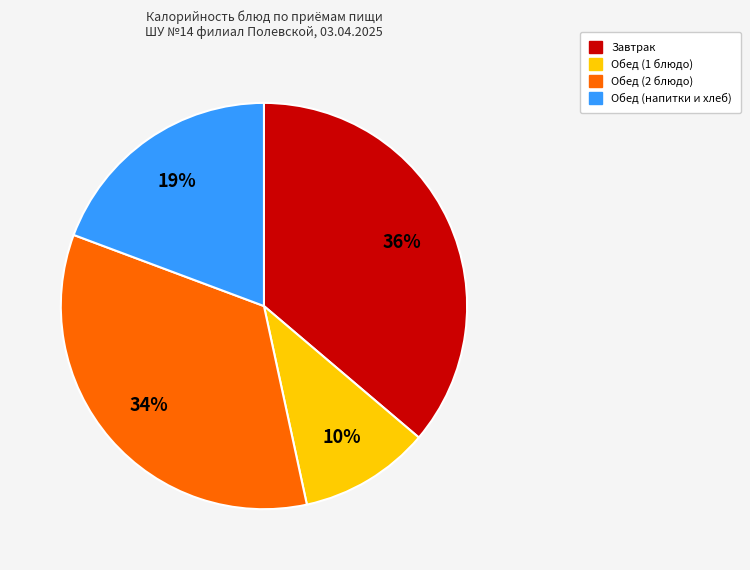

How many segments does this pie chart have?

4